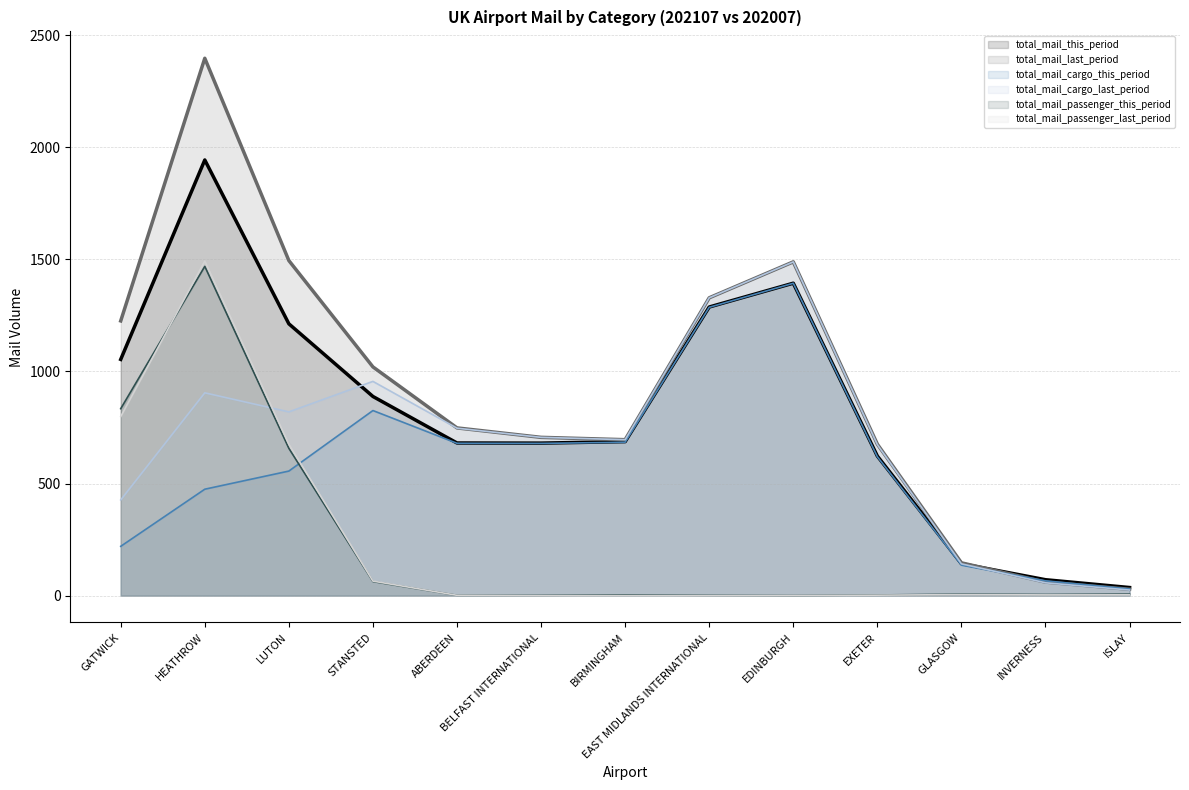

The value of total_mail_cargo_last_period at BIRMINGHAM is 830.2. True or false?

False